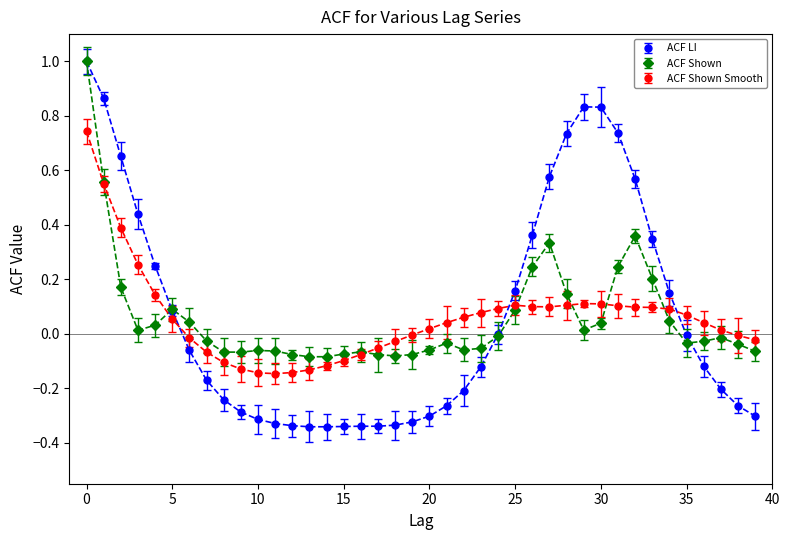

True or false: ACF Shown Smooth has more than 0 interior local peaks.

True